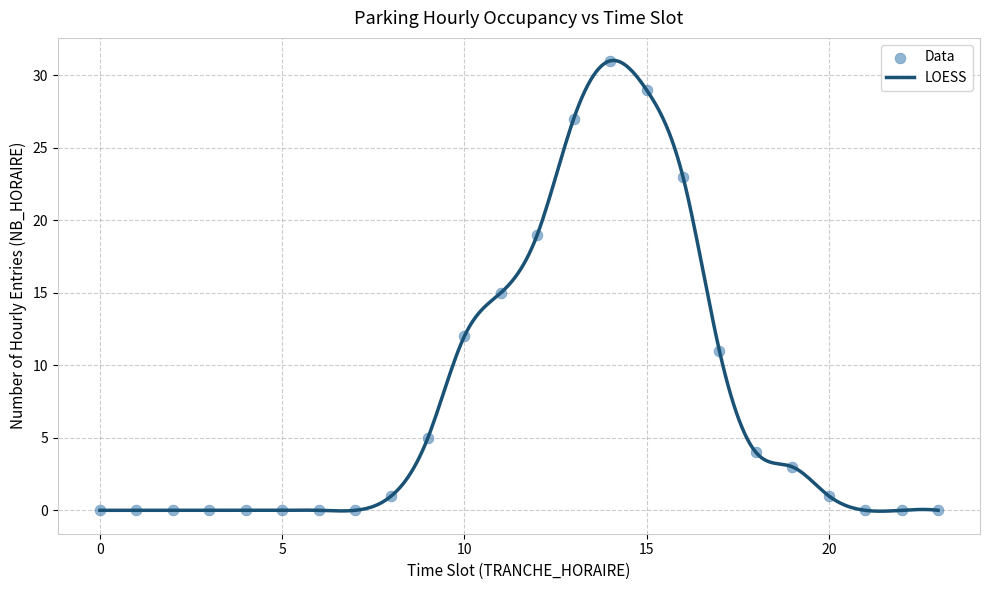

What is the greatest value displayed?

31.0